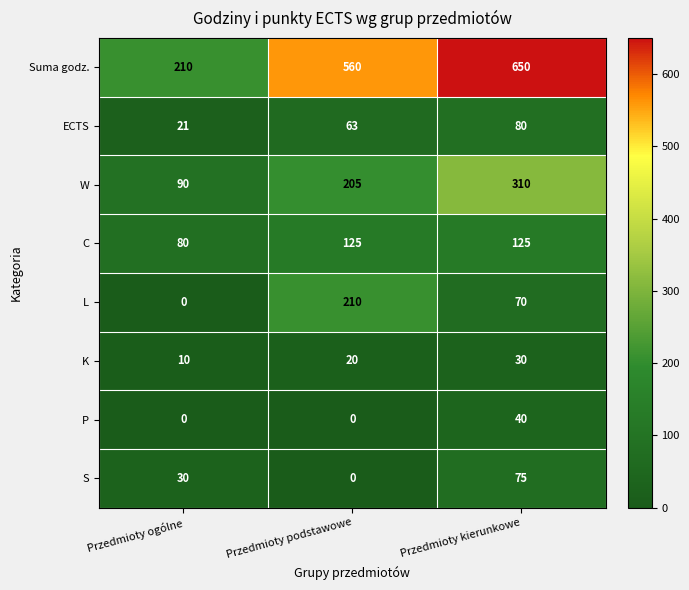

What value does the Suma godz. series have at Przedmioty ogólne, to the nearest 10?

210